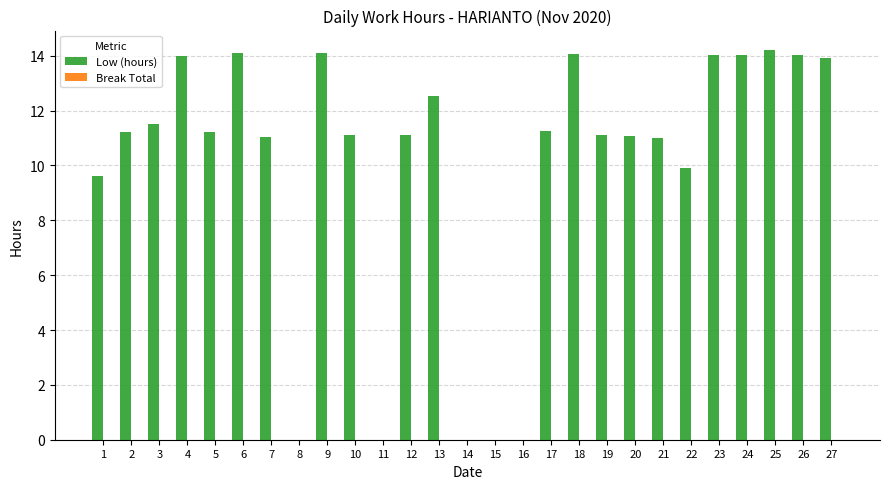

What is the sum of all values?

270.2